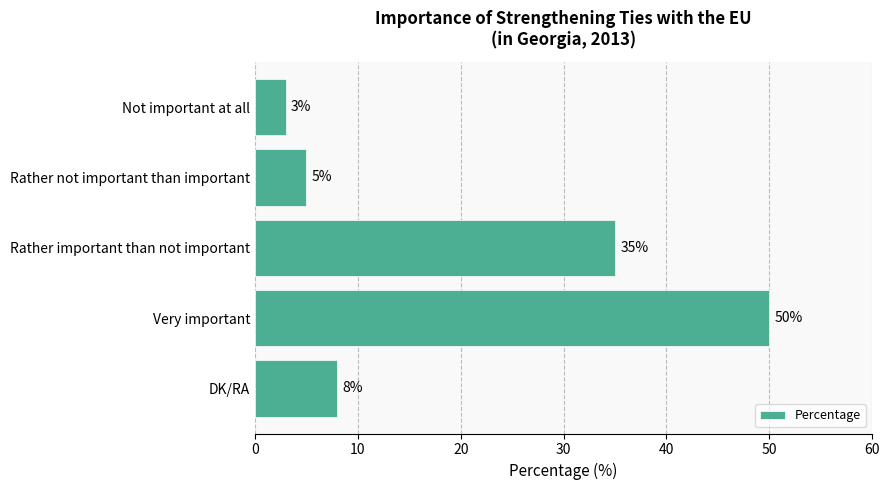

At which label is the value closest to 26?

Rather important than not important